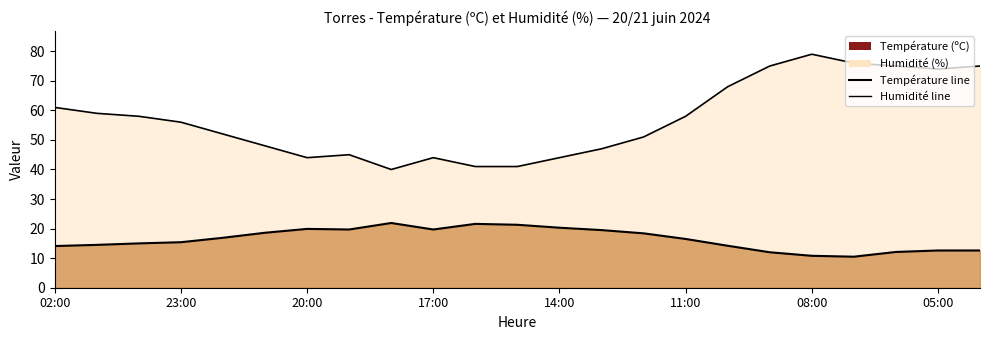

How many data points in Température line are above 16?

12